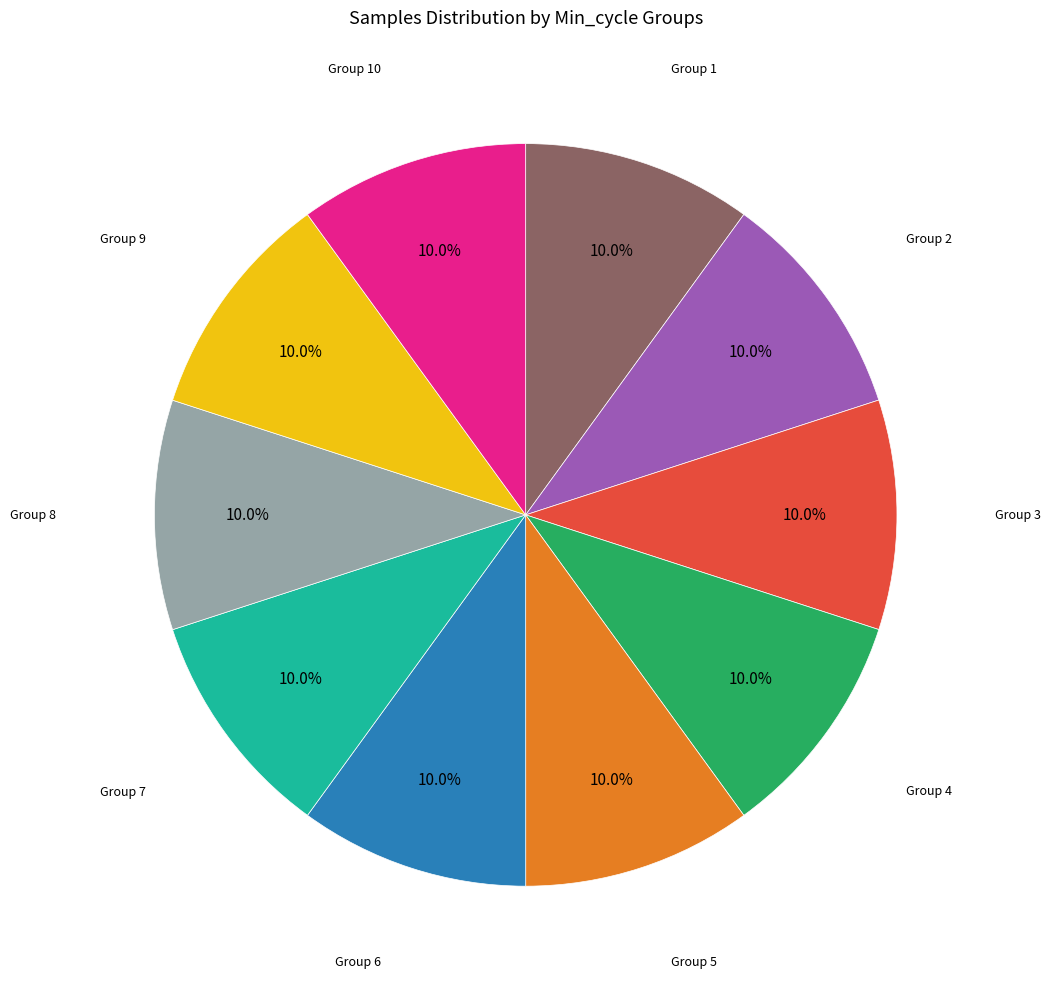

How many slices are in this pie chart?

10